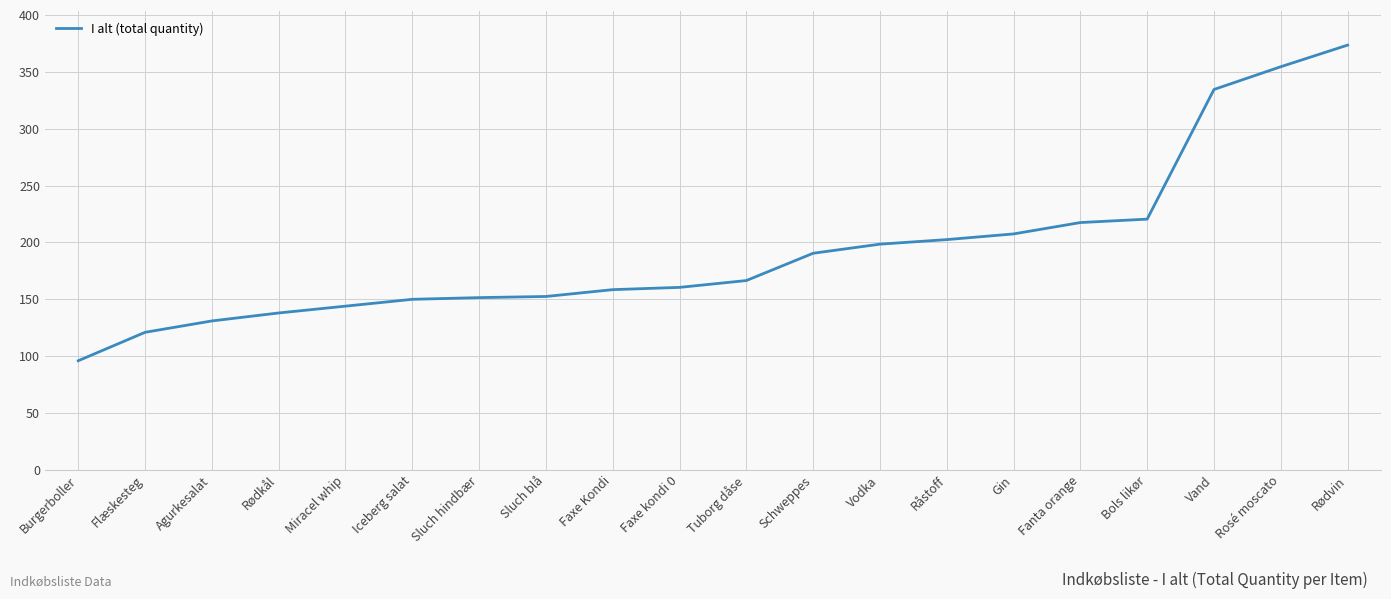

What is the difference between the maximum and minimum values?

277.5